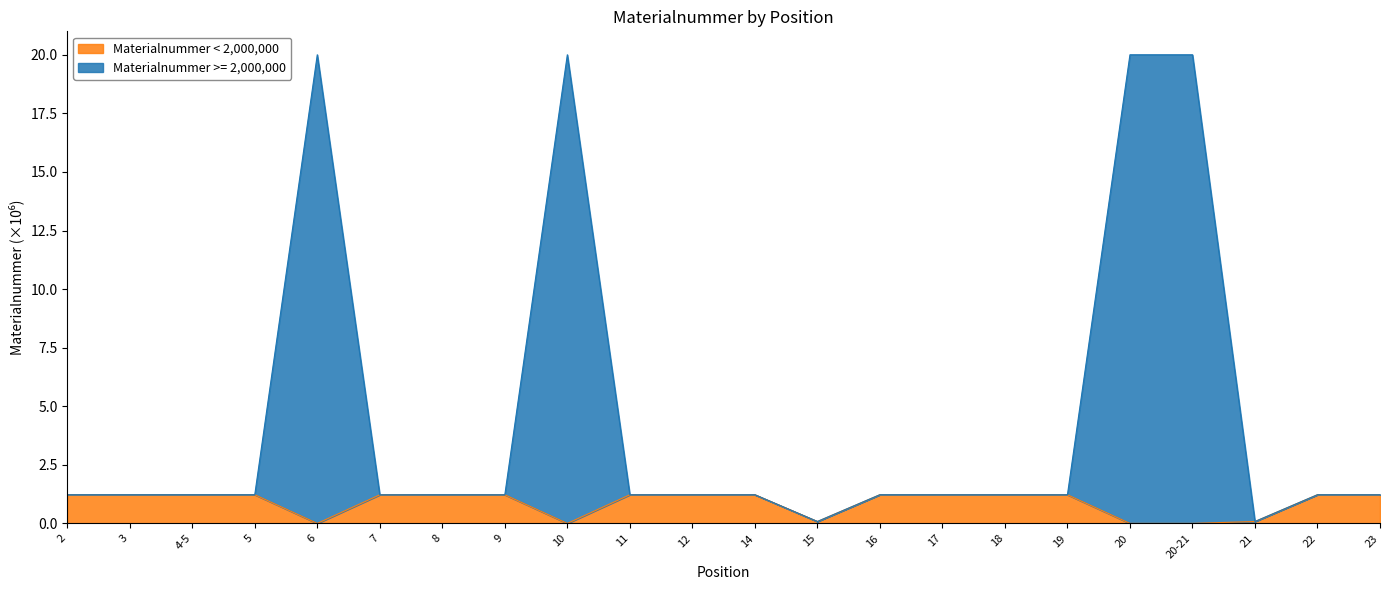

Reading right to left, list all the values displayed in this chart.

23=1.2	22=1.2	21=0.1	20-21=20.0	20=20.0	19=1.2	18=1.2	17=1.2	16=1.2	15=0.1	14=1.2	12=1.2	11=1.2	10=20.0	9=1.2	8=1.2	7=1.2	6=20.0	5=1.2	4-5=1.2	3=1.2	2=1.2